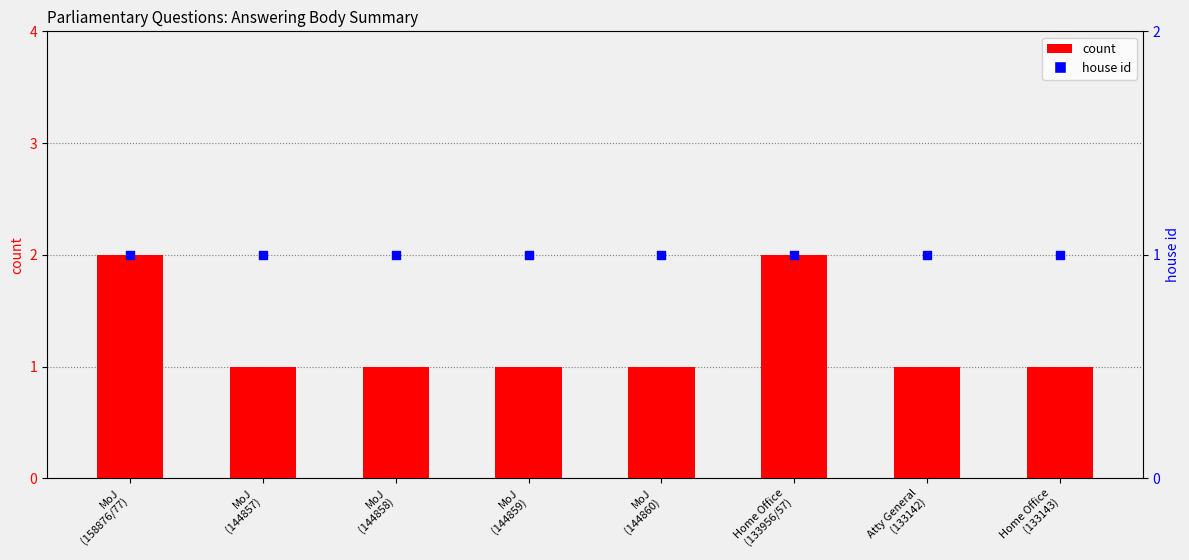

What are all the series names shown in the legend?

count, house id